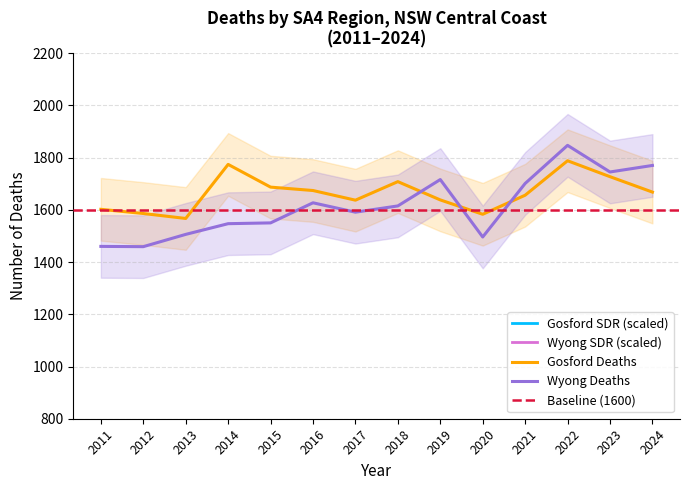

Which category has the highest value in the Wyong SDR series?

2011